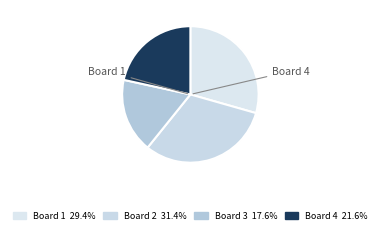

How many slices are in this pie chart?

4